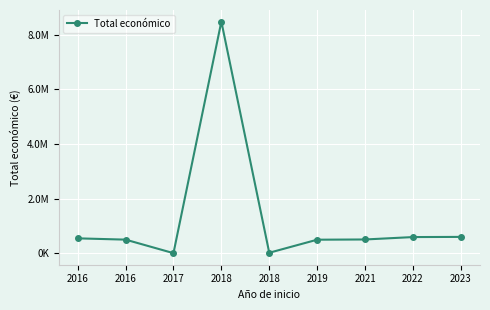

The value at 2018 is 2419906.9. True or false?

False